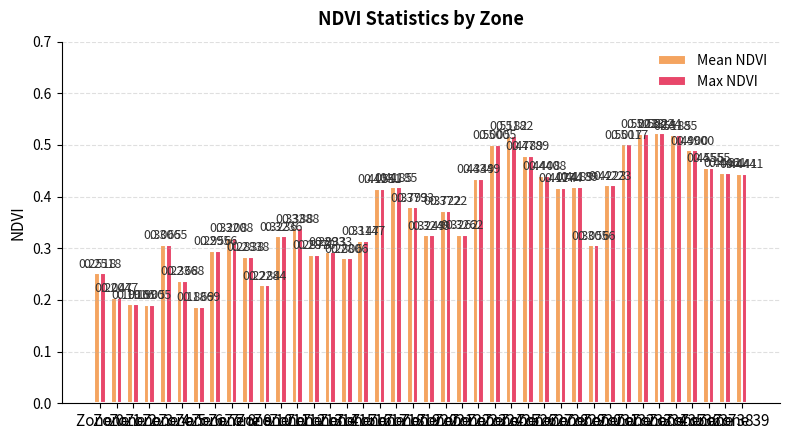

What is the sum of all Mean NDVI values?

14.6